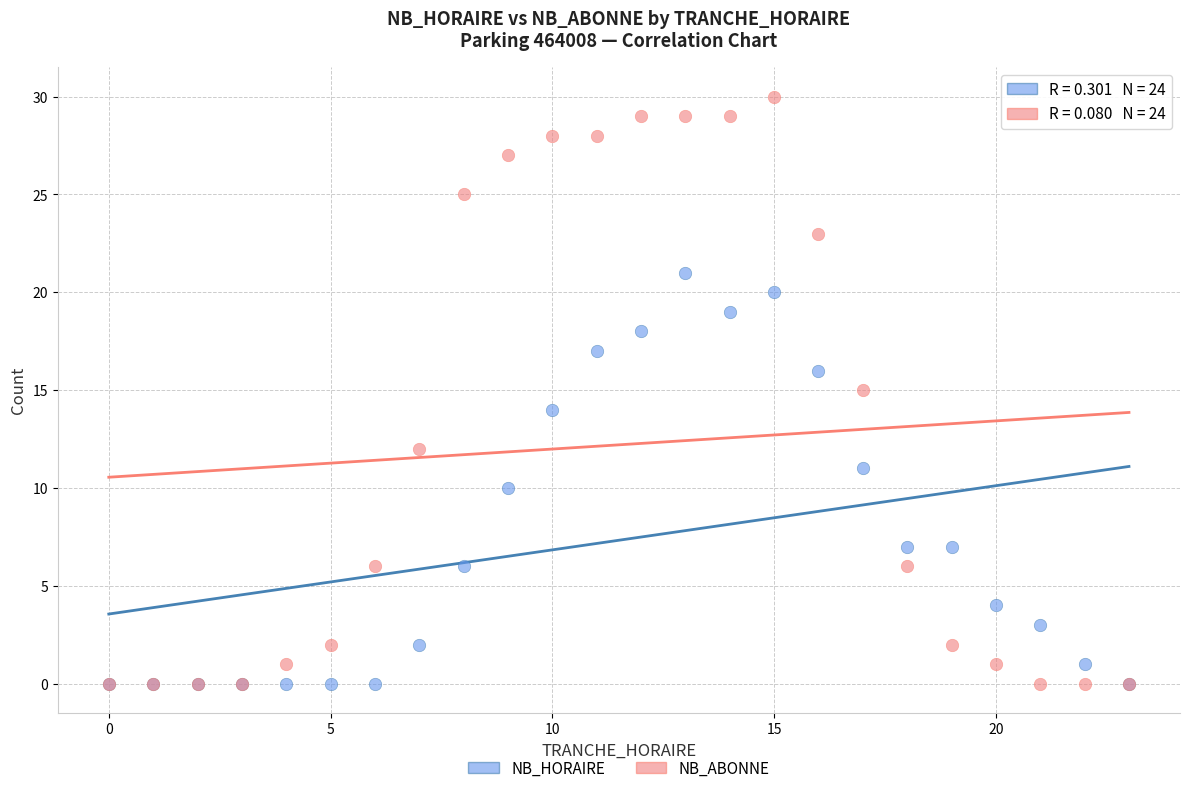

What are all the series names shown in the legend?

NB_HORAIRE, NB_ABONNE